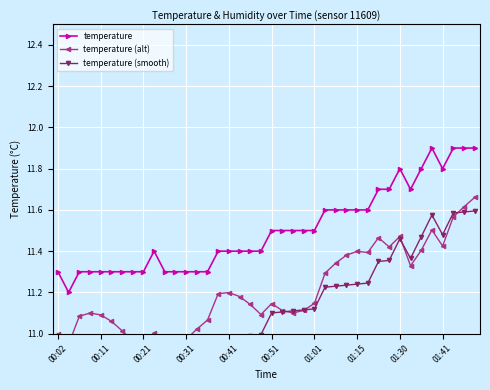

True or false: temperature has a value of 15.2 at 01:01.

False